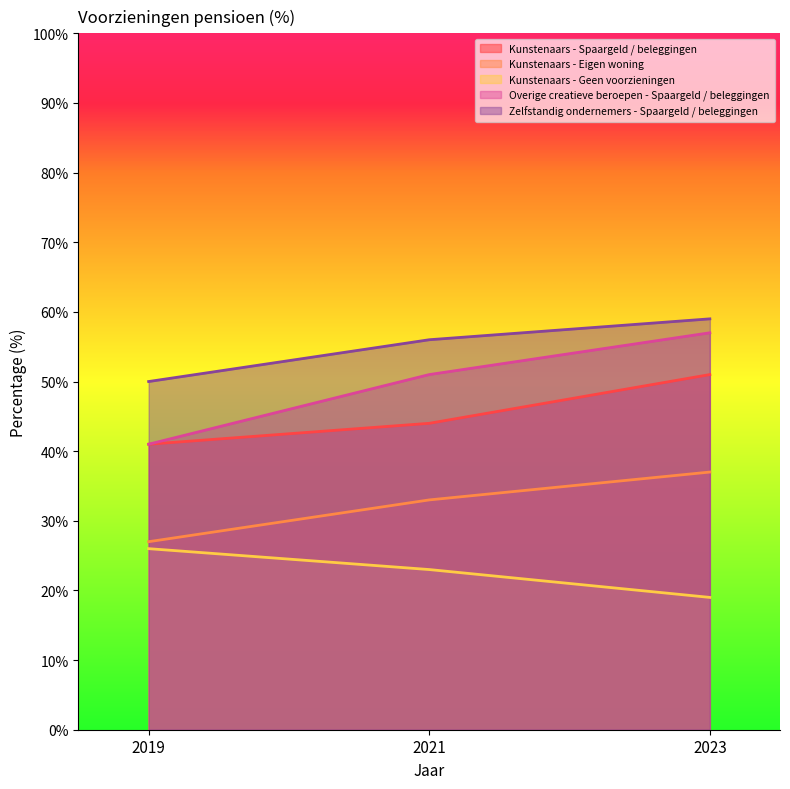

What is the average value of the Kunstenaars - Spaargeld / beleggingen series?

45